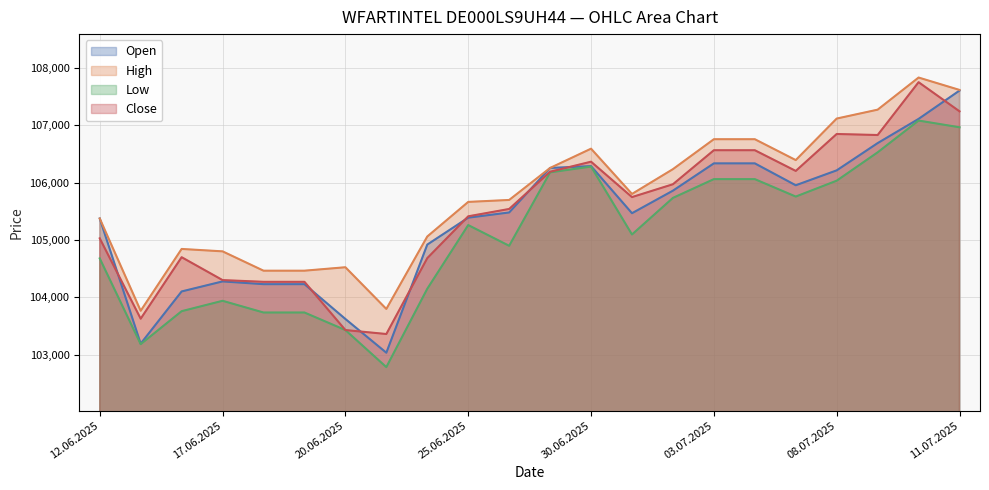

What position from the right is 19.06.2025?

17